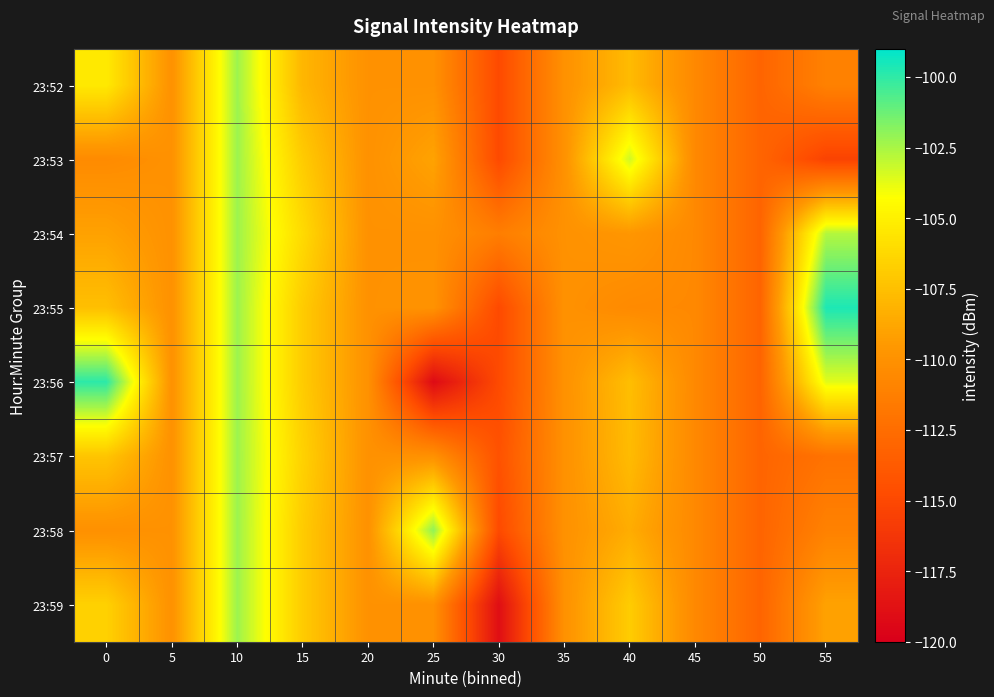

What is the total value across all series at 50?

-904.5